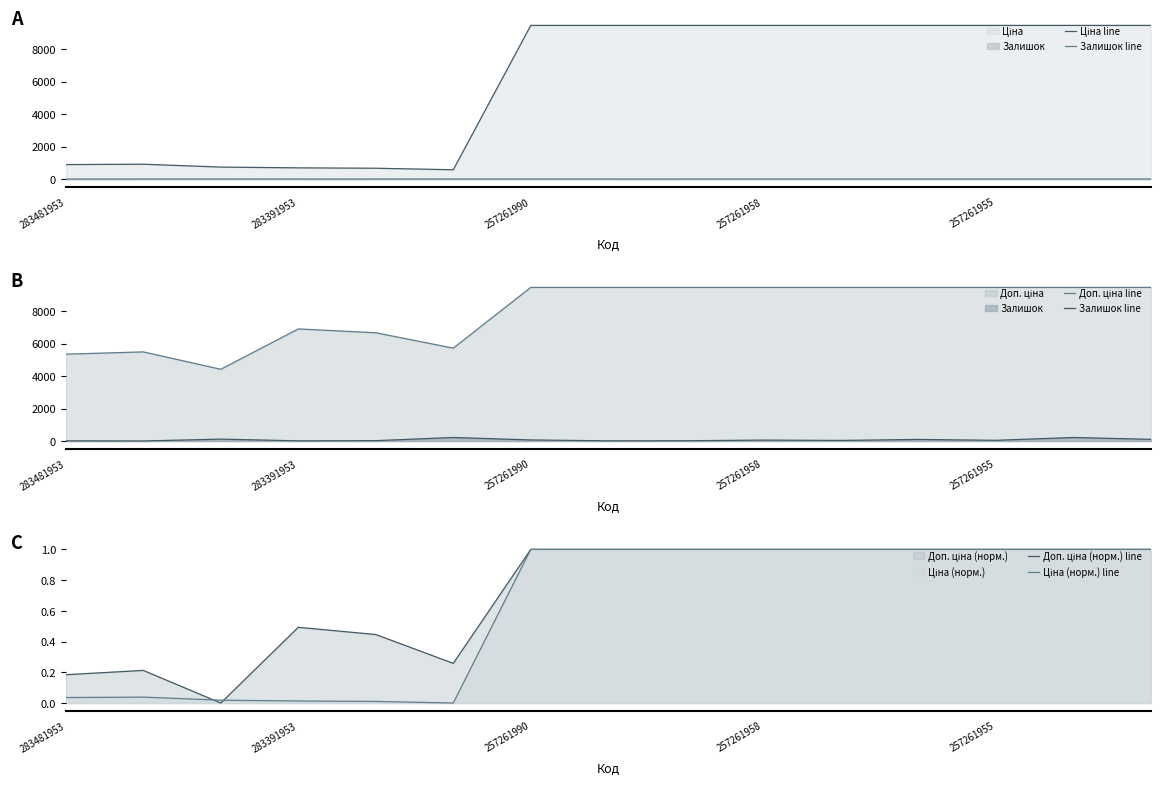

What is the sum of the Доп. ціна (норм.) line values at 14 and 12?

2.0